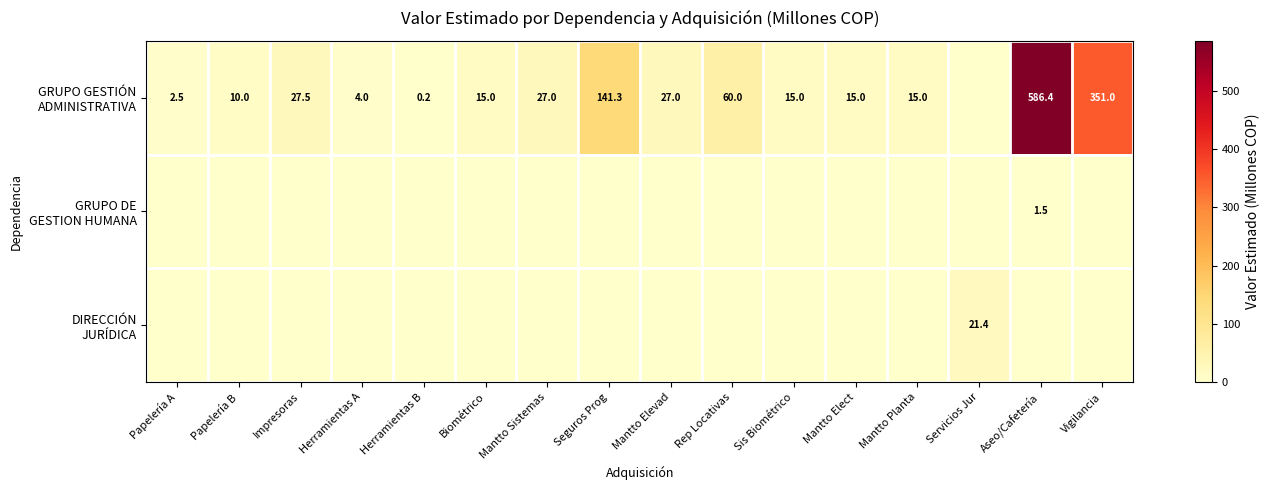

What is the difference between the GRUPO GESTIÓN ADMINISTRATIVA values at Mantto Planta and Seguros Prog?

126.3